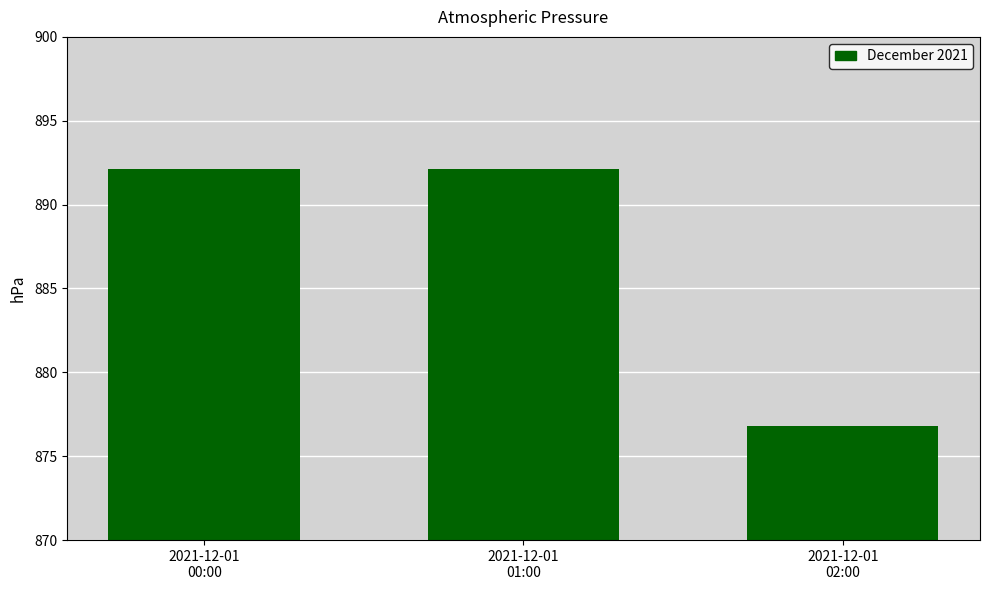

What is the ratio of the value at 2021-12-01
01:00 to the value at 2021-12-01
00:00?

1.0